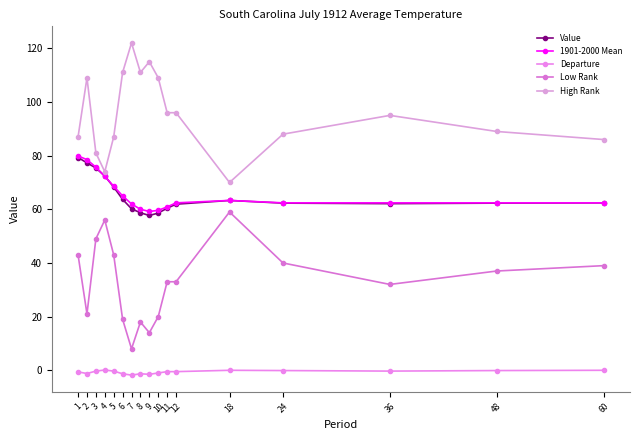

What is the difference between the Value values at 12 and 3?

13.5